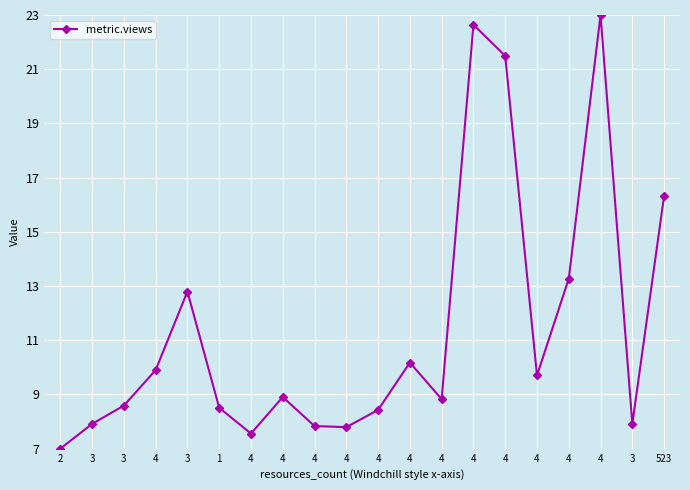

How many lines are shown in the chart?

1